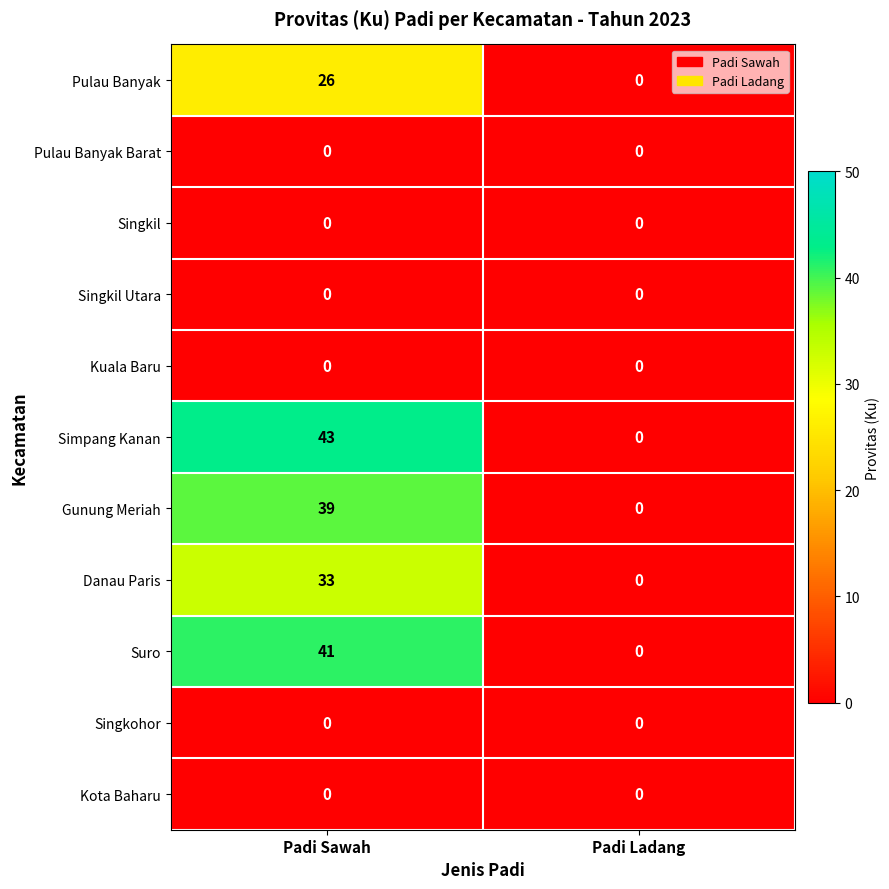

Reading left to right, what are all the values shown in this chart?

Pulau Banyak: Padi Sawah=26	Padi Ladang=0
Pulau Banyak Barat: Padi Sawah=0	Padi Ladang=0
Singkil: Padi Sawah=0	Padi Ladang=0
Singkil Utara: Padi Sawah=0	Padi Ladang=0
Kuala Baru: Padi Sawah=0	Padi Ladang=0
Simpang Kanan: Padi Sawah=43	Padi Ladang=0
Gunung Meriah: Padi Sawah=39	Padi Ladang=0
Danau Paris: Padi Sawah=33	Padi Ladang=0
Suro: Padi Sawah=41	Padi Ladang=0
Singkohor: Padi Sawah=0	Padi Ladang=0
Kota Baharu: Padi Sawah=0	Padi Ladang=0